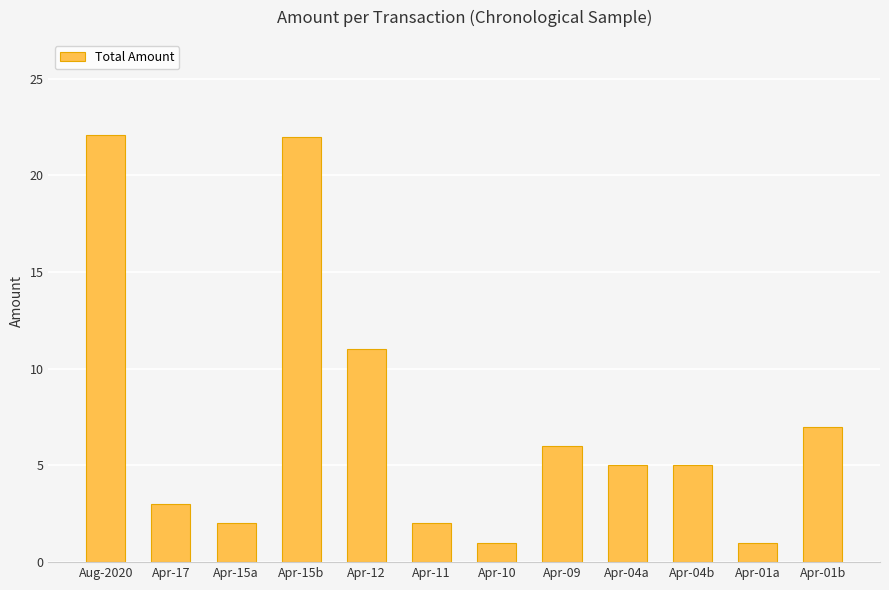

The value at Apr-15a is 3.5. True or false?

False